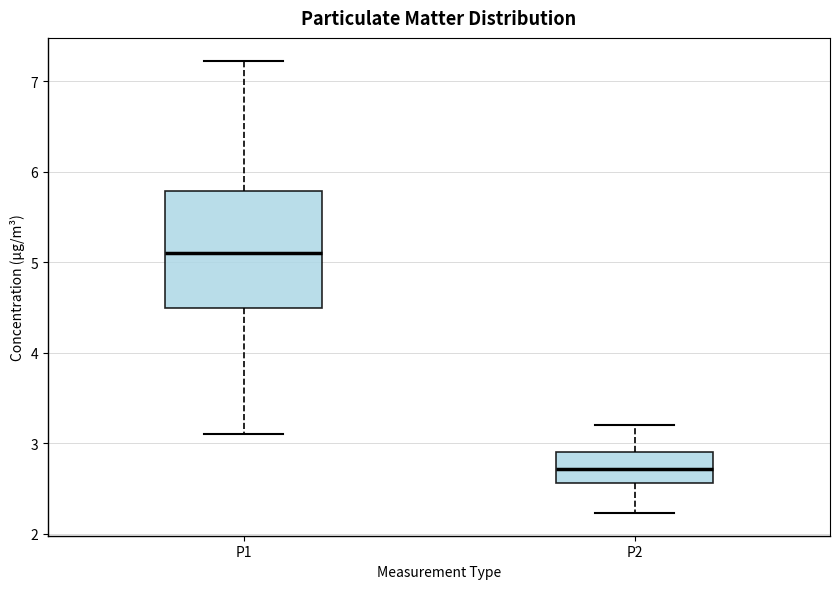

Where does the median line of the box for P1 sit on the y-axis? The values are not printed on the chart, so give them approximately, as read against the axis.

5.1